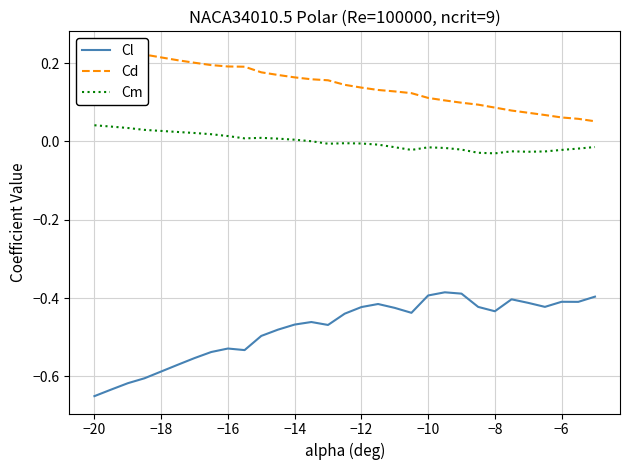

Is this an area chart (filled region under the line)?

No